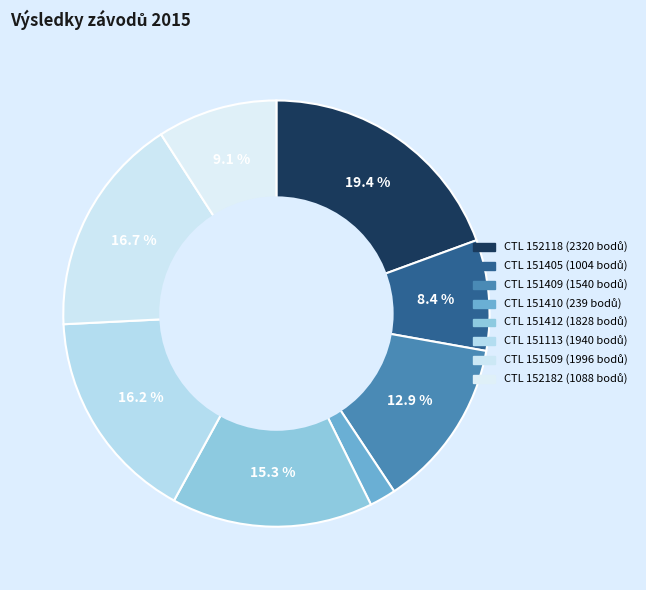

Which category has the smallest portion of the pie?

151410